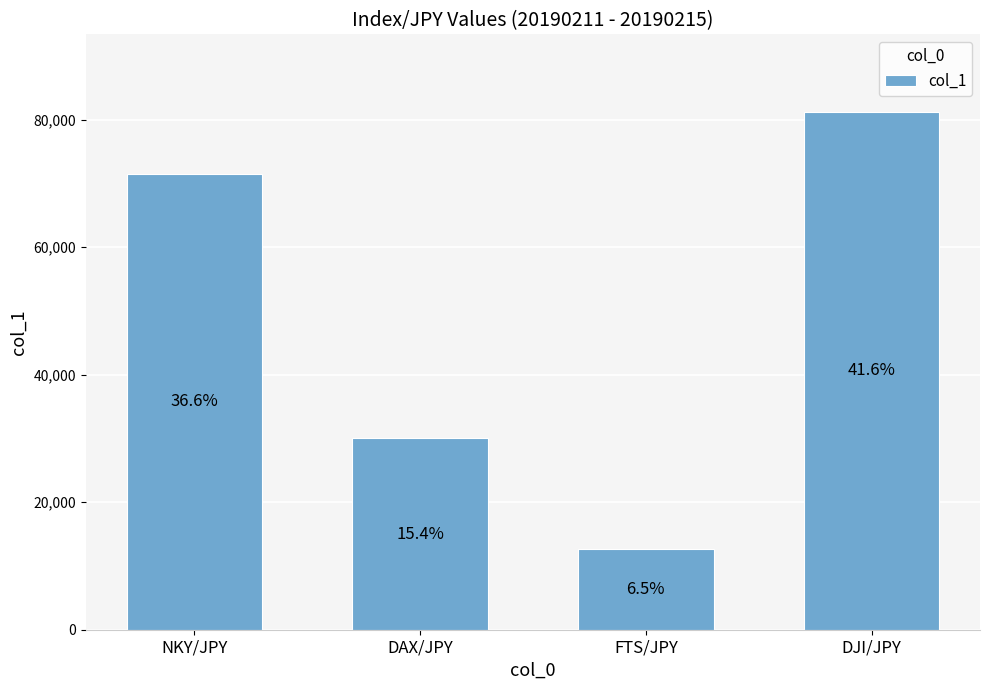

What is the label of the 1st bar from the right?

DJI/JPY